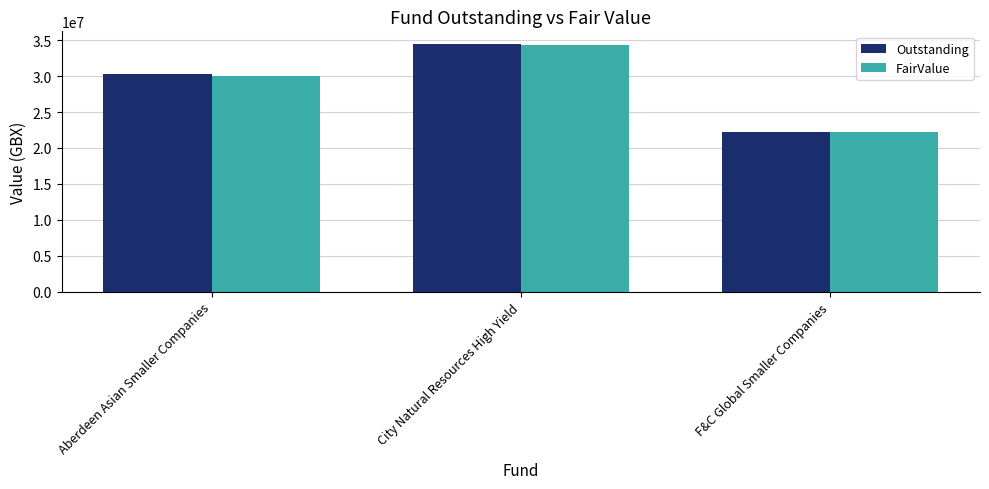

Rank the categories by FairValue value from lowest to highest.

F&C Global Smaller Companies, Aberdeen Asian Smaller Companies, City Natural Resources High Yield